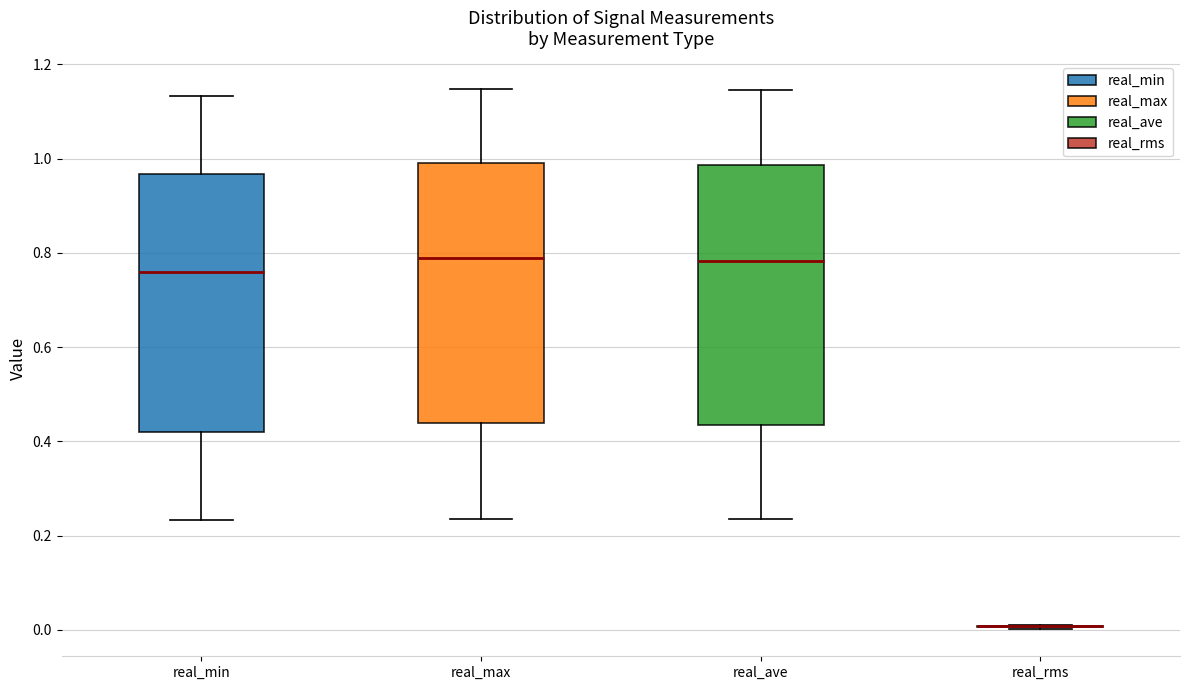

Reading left to right, read every box against the y-axis: the position of its median line, the range the box covers, and the ends of its whiskers. The values are not printed on the chart, so give them approximately, as read against the axis.

real_min: median 0.76, box 0.42 to 0.96, whiskers 0.24 to 1.14
real_max: median 0.78, box 0.44 to 1.00, whiskers 0.24 to 1.14
real_ave: median 0.78, box 0.44 to 0.98, whiskers 0.24 to 1.14
real_rms: box collapsed to a line at 0.00, whiskers 0.00 to 0.02